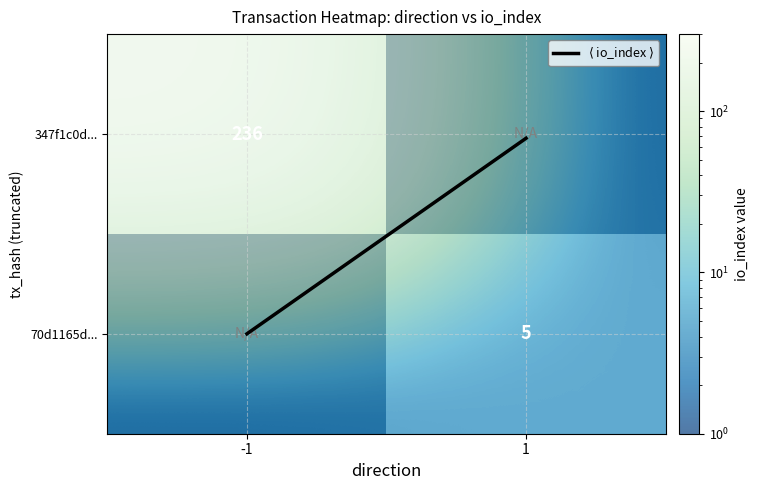

At which category is the sum across all series the highest?

-1